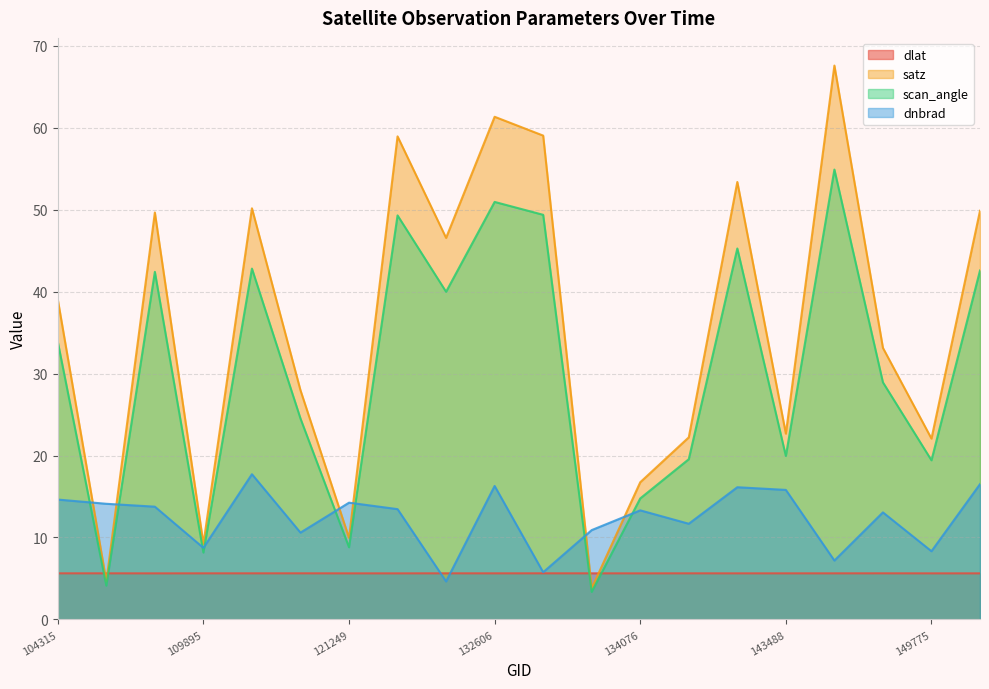

Rank the series by their maximum value, from highest to lowest.

satz, scan_angle, dnbrad, dlat